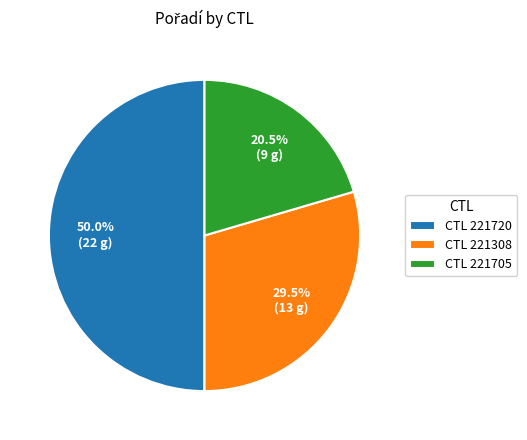

How many segments does this pie chart have?

3